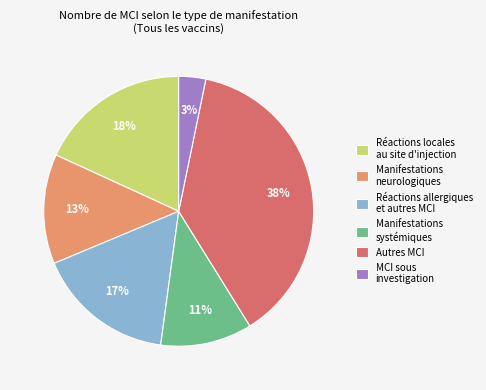

Is there a majority slice in this chart?

No